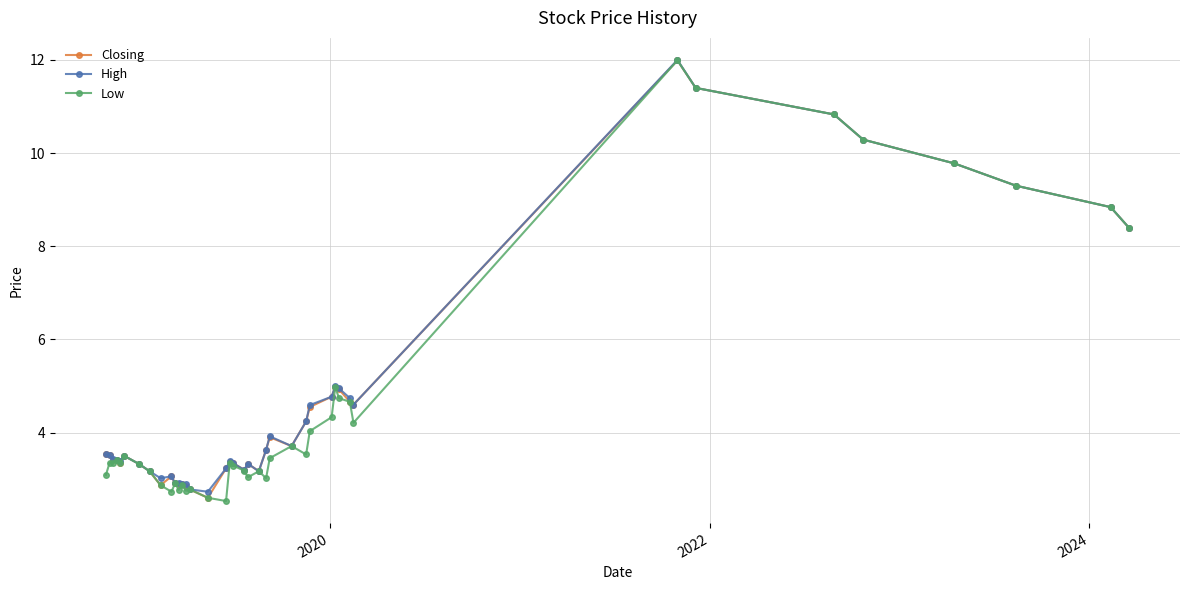

True or false: High has more than 1 interior local peaks.

True